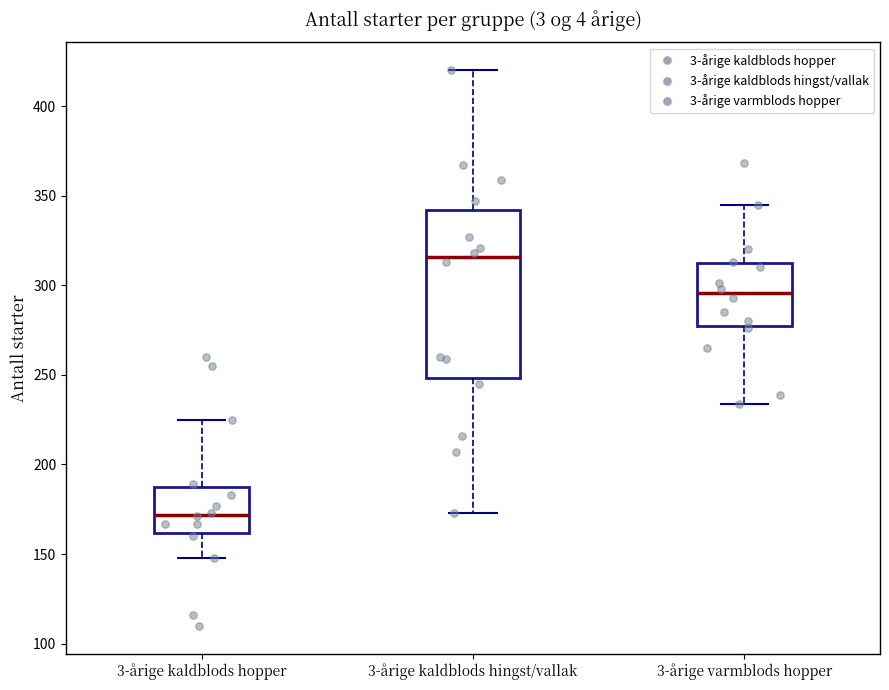

Reading left to right, read every box against the y-axis: the position of its median line, the range the box covers, and the ends of its whiskers. The values are not printed on the chart, so give them approximately, as read against the axis.

3-årige kaldblods hopper: median 170, box 160 to 190, whiskers 150 to 225
3-årige kaldblods hingst/vallak: median 315, box 250 to 340, whiskers 175 to 420
3-årige varmblods hopper: median 295, box 275 to 310, whiskers 235 to 345